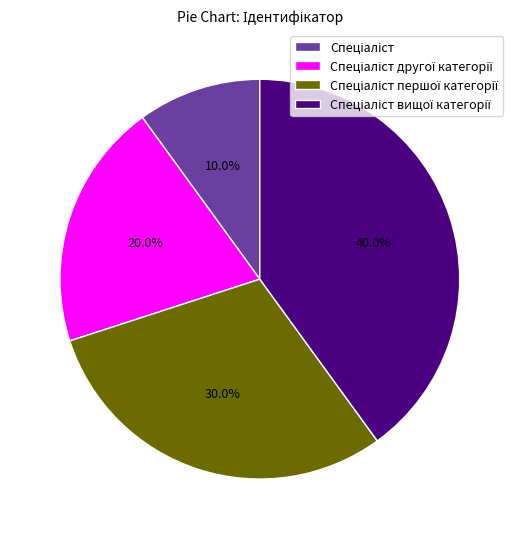

How many segments does this pie chart have?

4